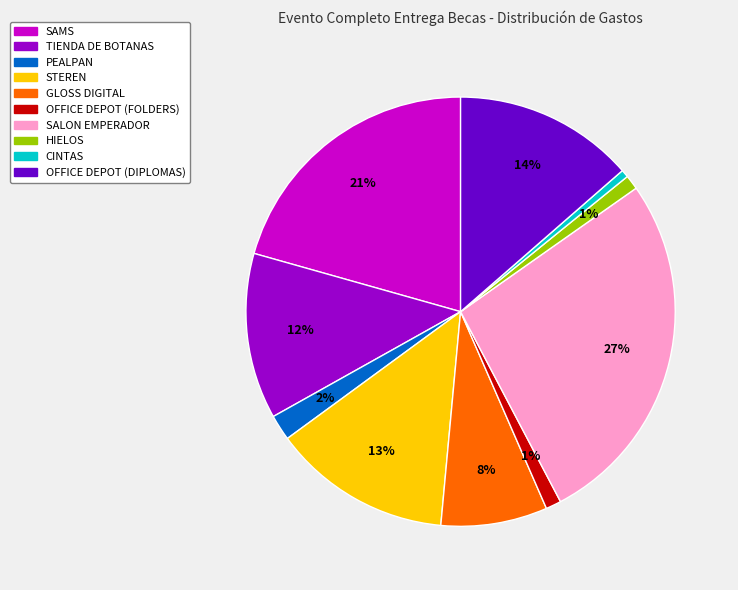

To the nearest percent, what is the combined percentage of OFFICE DEPOT (DIPLOMAS) and TIENDA DE BOTANAS?

26%